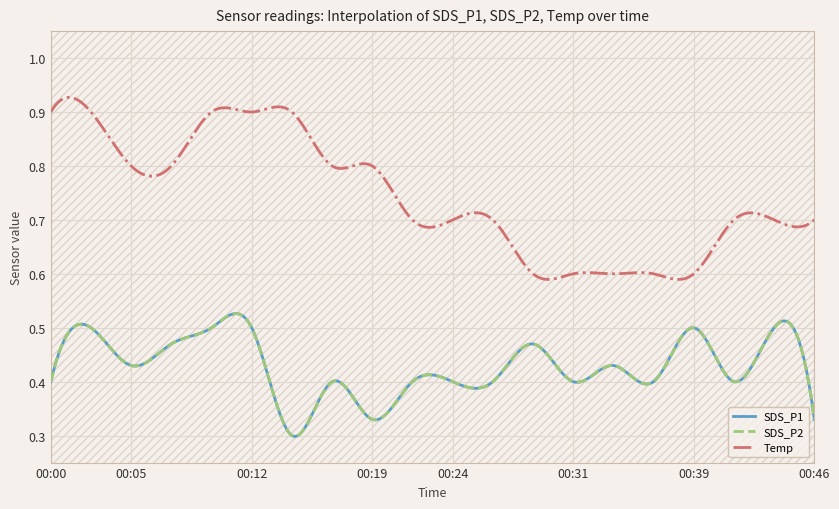

Reading right to left, what are all the values shown in this chart?

SDS_P1: 0.3	0.5	0.4	0.5	0.4	0.4	0.4	0.5	0.4	0.4	0.4	0.3	0.4	0.3	0.5	0.5	0.5	0.4	0.5	0.4
SDS_P2: 0.3	0.5	0.4	0.5	0.4	0.4	0.4	0.5	0.4	0.4	0.4	0.3	0.4	0.3	0.5	0.5	0.5	0.4	0.5	0.4
Temp: 0.7	0.7	0.7	0.6	0.6	0.6	0.6	0.6	0.7	0.7	0.7	0.8	0.8	0.9	0.9	0.9	0.8	0.8	0.9	0.9